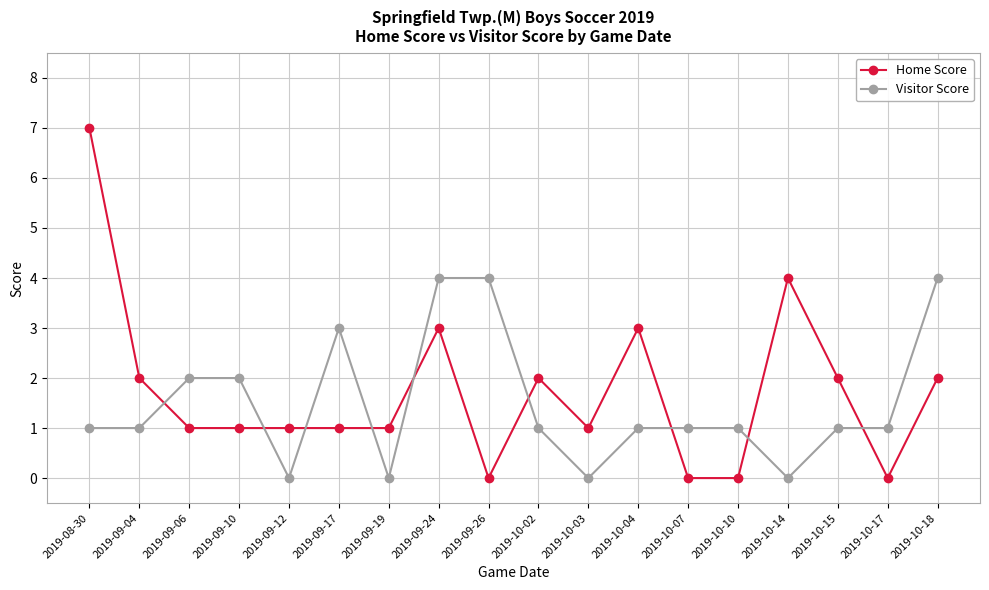

What is the sum of all Home Score values?

31